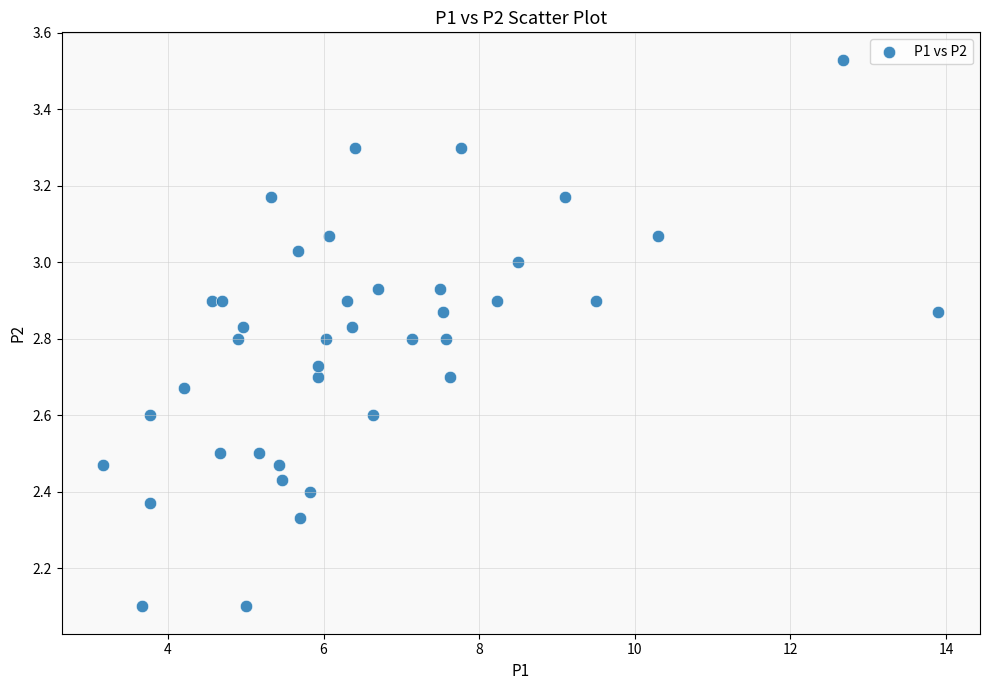

What is the range of X values (max minus min)?

10.7